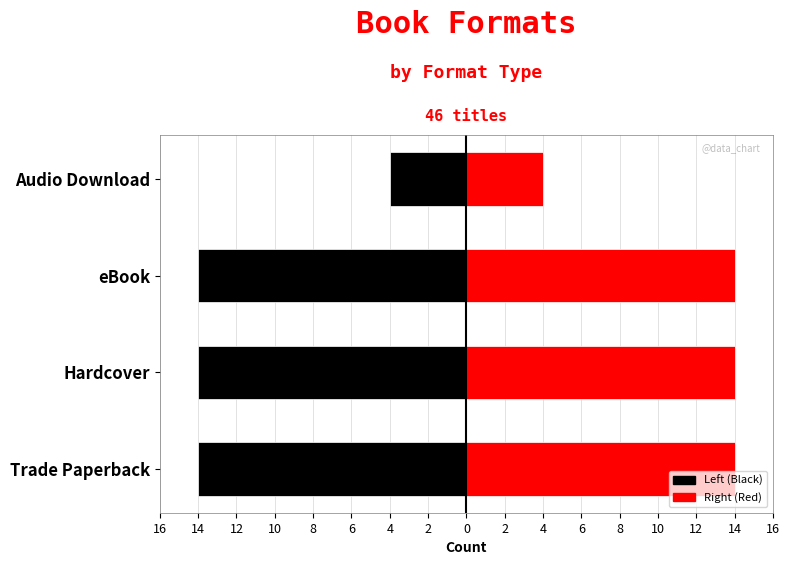

What is the difference between the maximum and minimum values in the Left (Black) series?

10